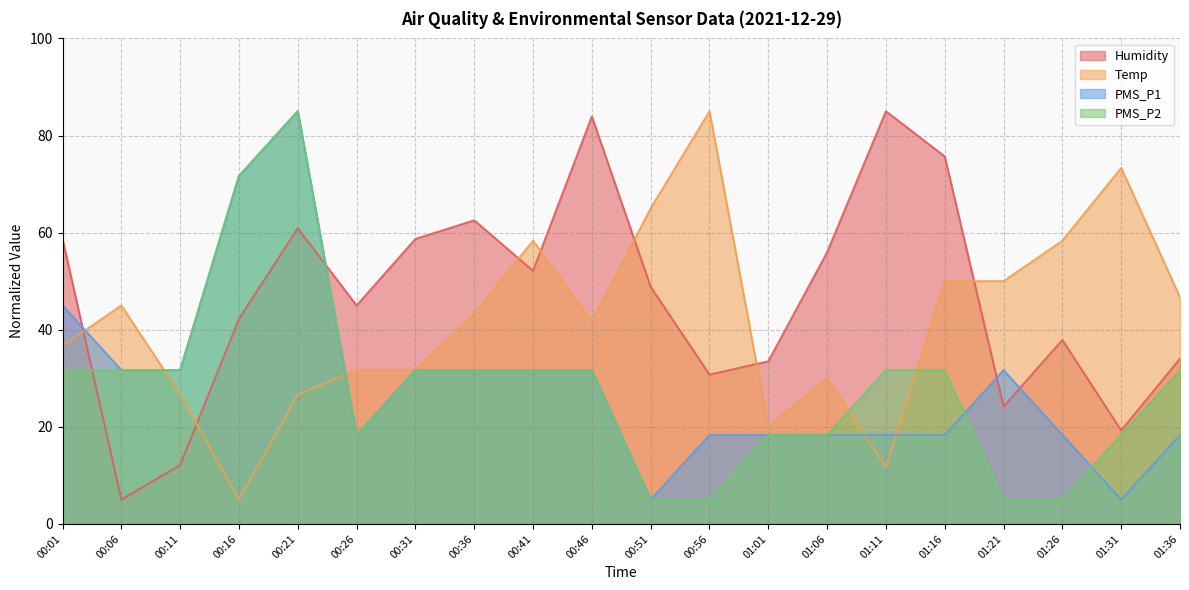

What is the label of the 14th point from the left?

01:06